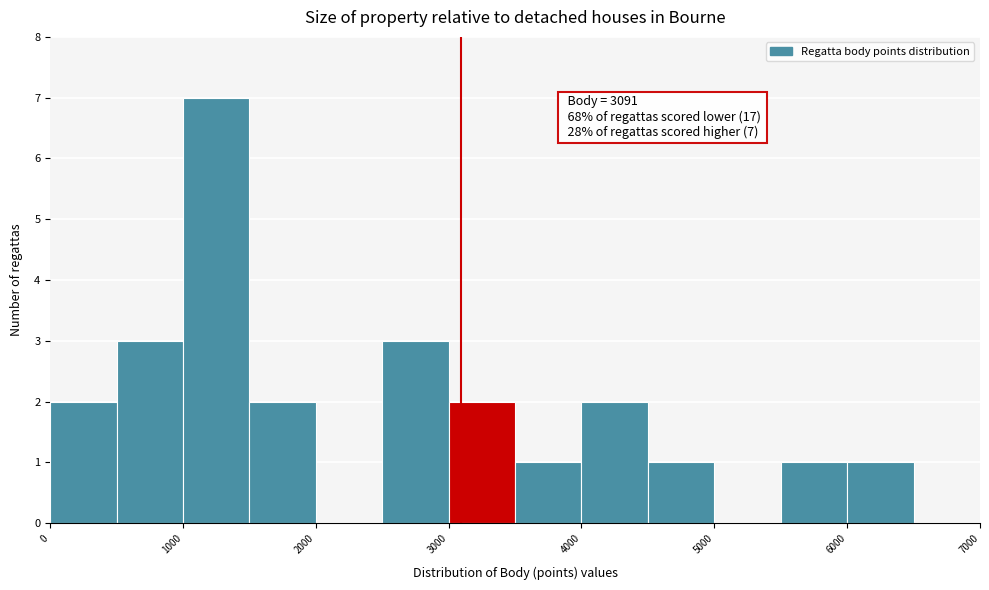

Over which range of the x-axis is the bar tallest?

1000 to 1500